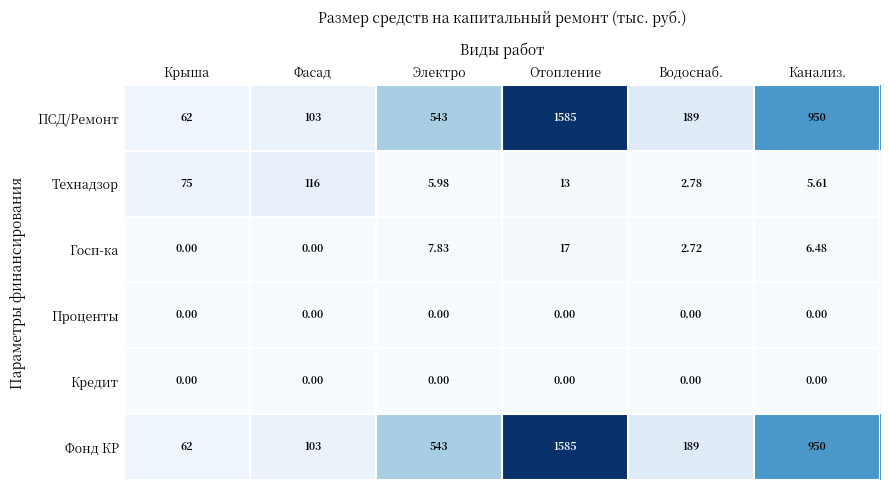

What is the spread (max minus min) of values at Водоснаб.?

189.0